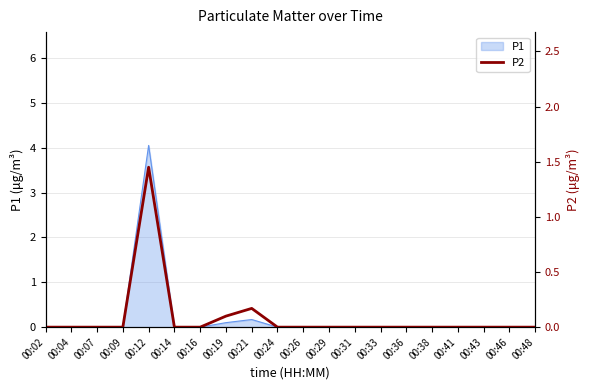

Does the chart have visible grid lines?

Yes